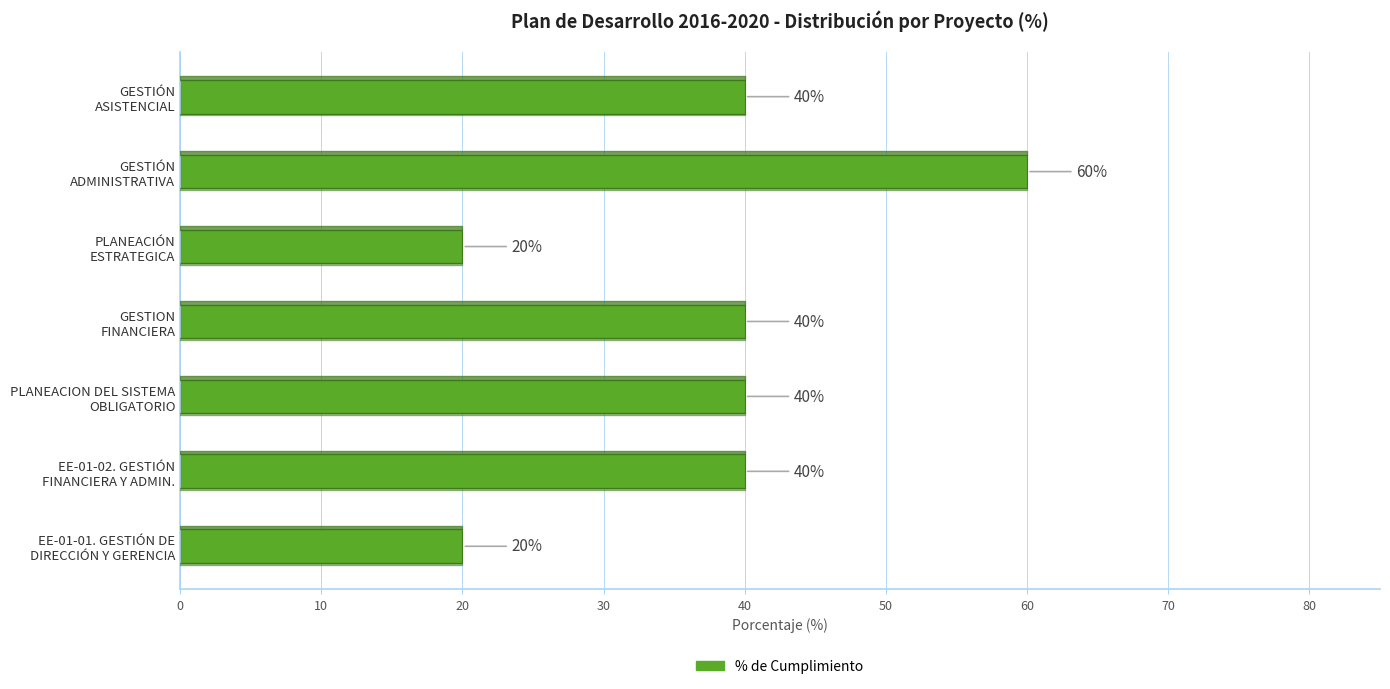

What is the greatest value displayed?

60